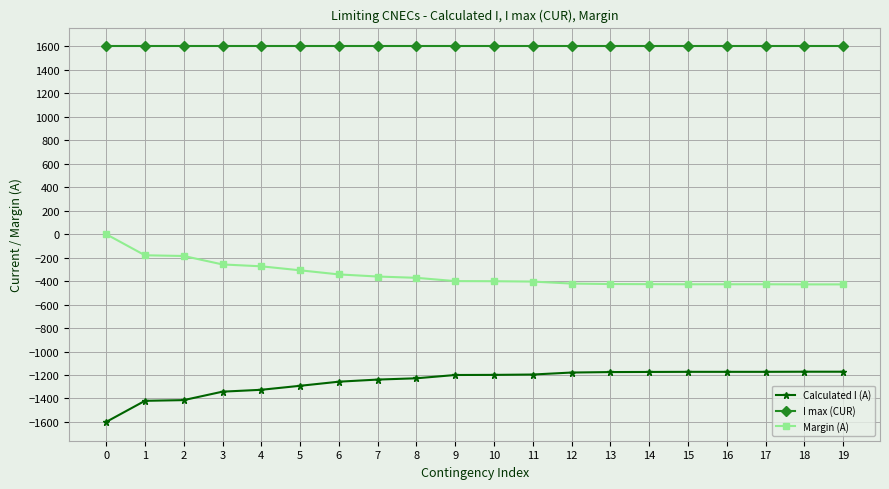

What are all the series names shown in the legend?

Calculated I (A), I max (CUR), Margin (A)